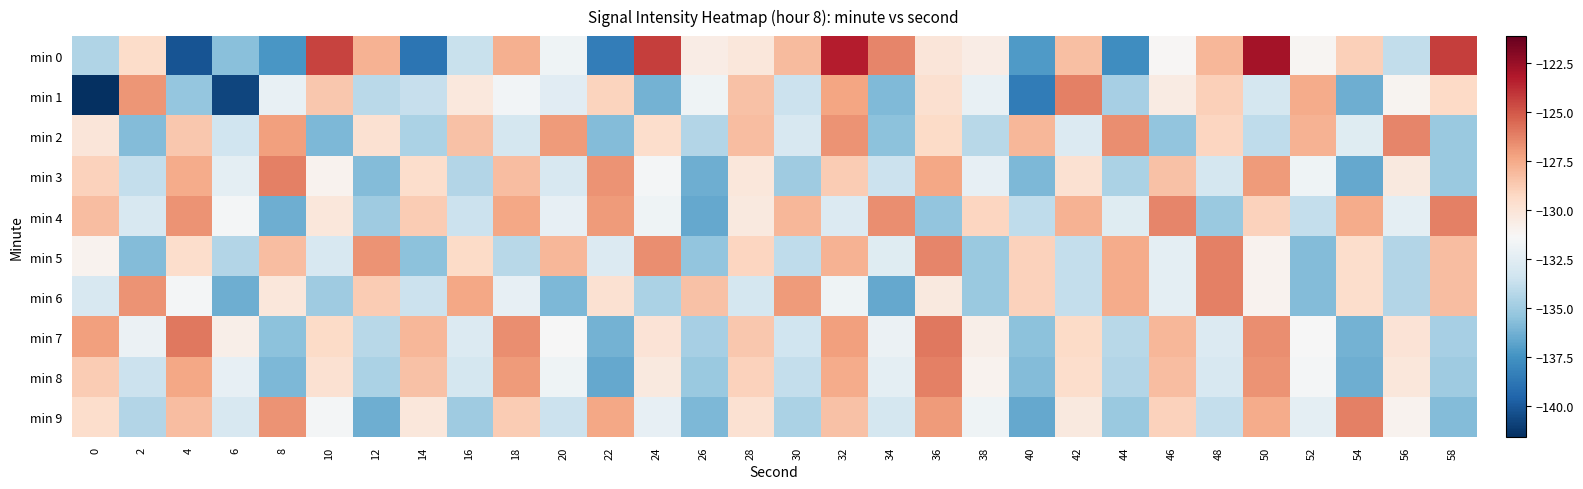

At which category is the sum across all series the highest?

32